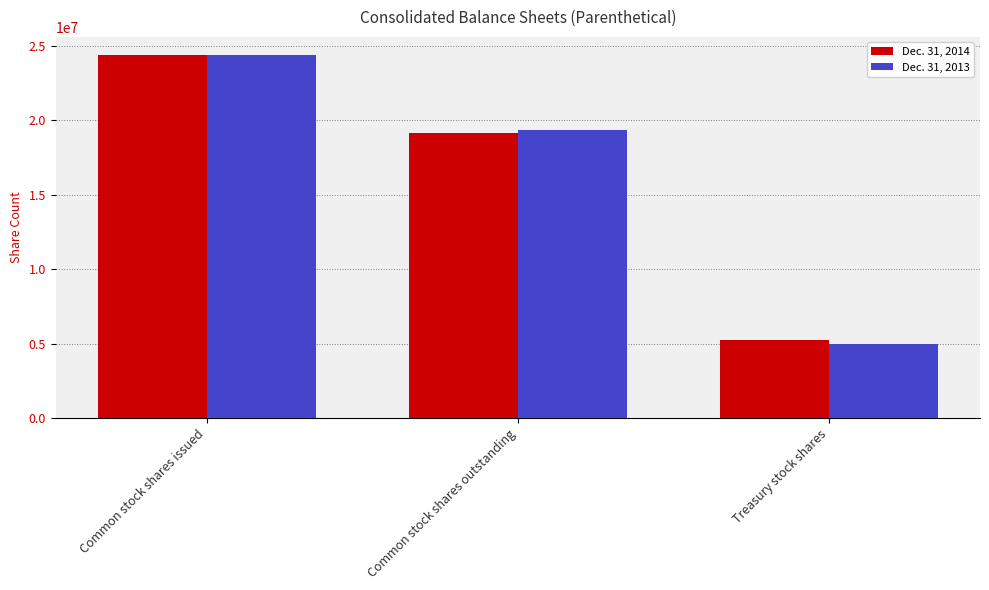

What is the value of the Dec. 31, 2014 bar at the 1st from the left?

24372538